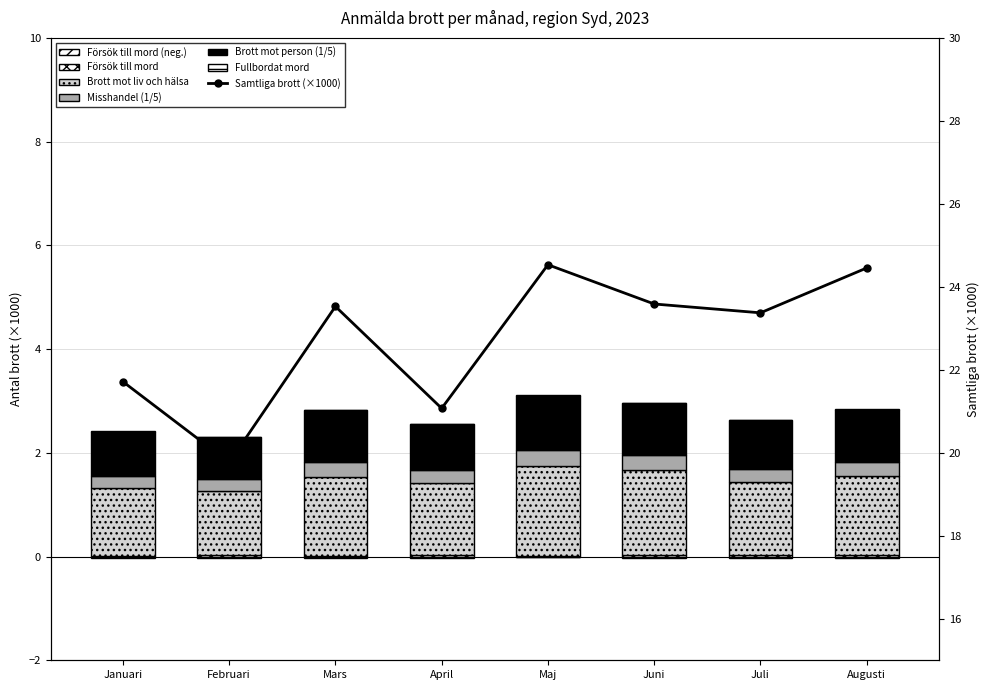

Is it true that Samtliga brott equals 9.3 at Juli?

False